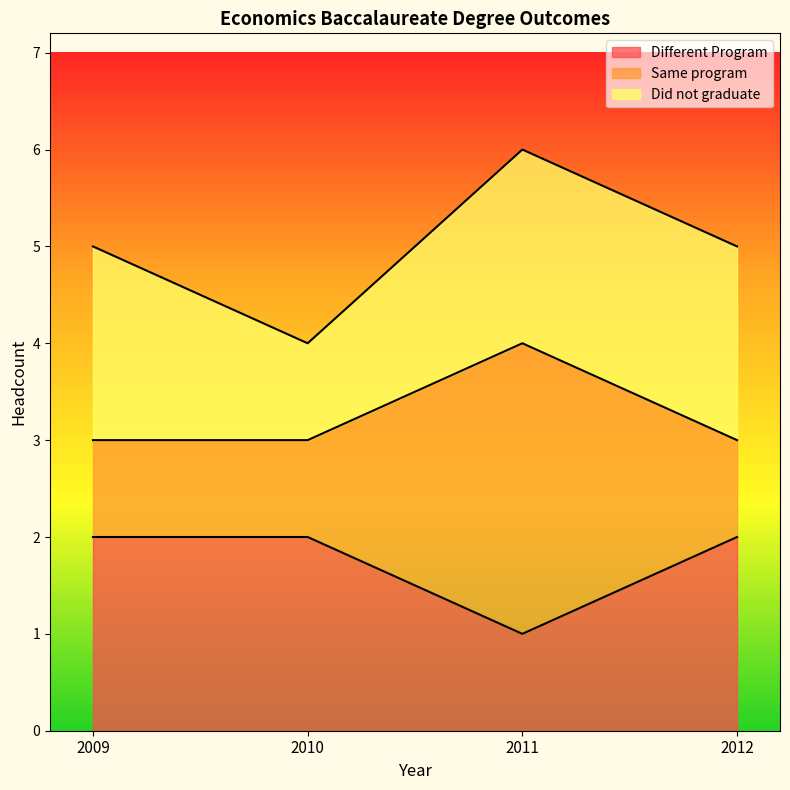

Which category has the lowest value in the Different Program series?

2011